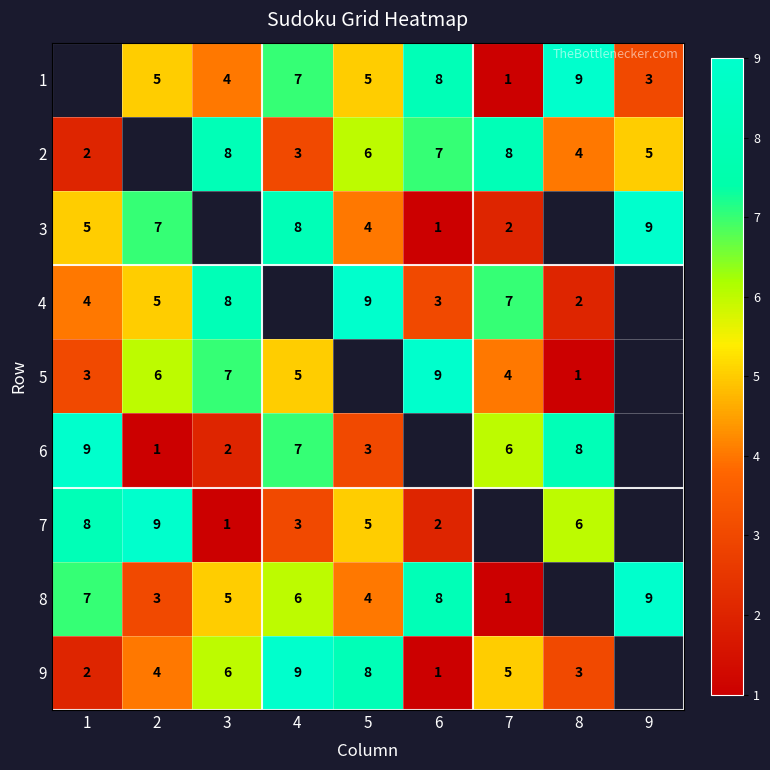

What is the sum of the 1 values at 5 and 8?

14